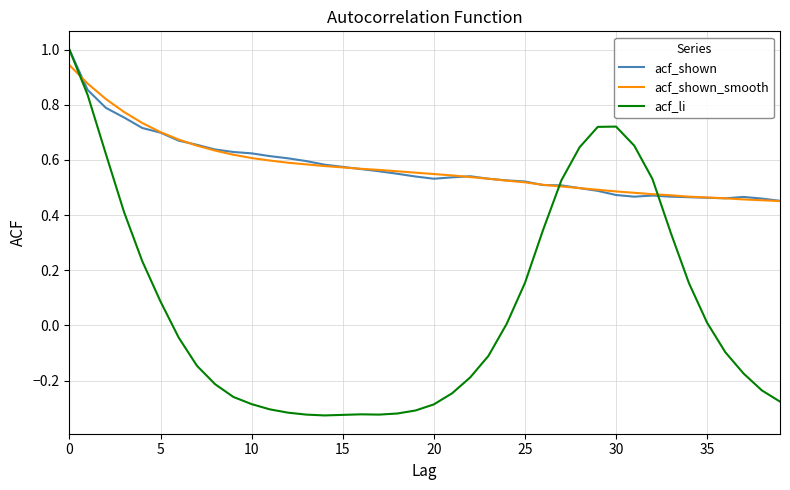

Which series has the largest range (max minus min)?

acf_li